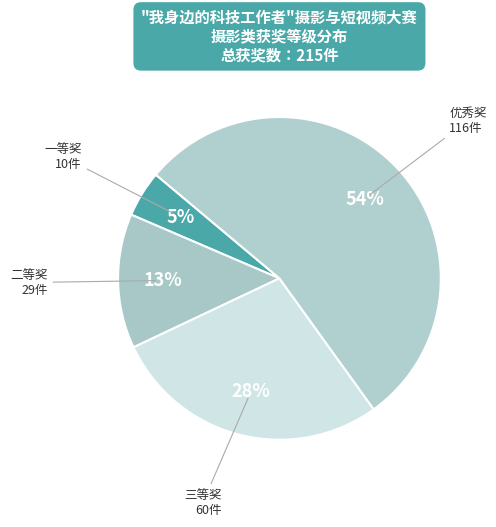

Which category has the smallest portion of the pie?

一等奖